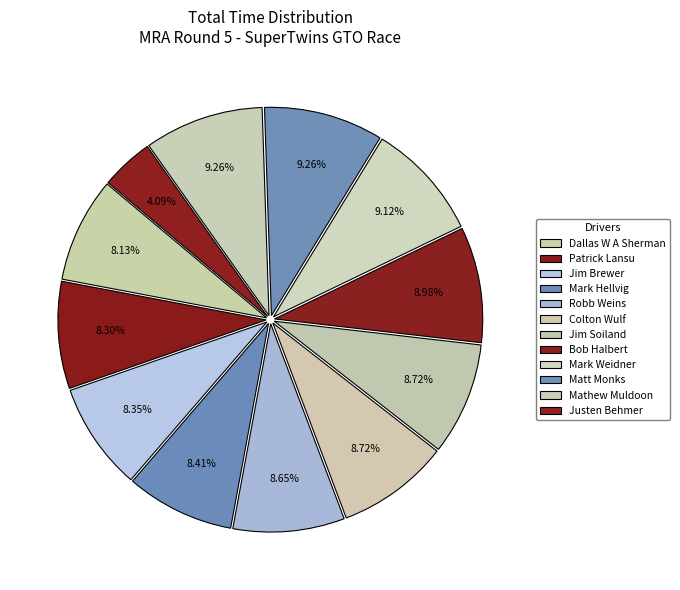

The Matt Monks slice represents 4% of the pie. True or false?

False